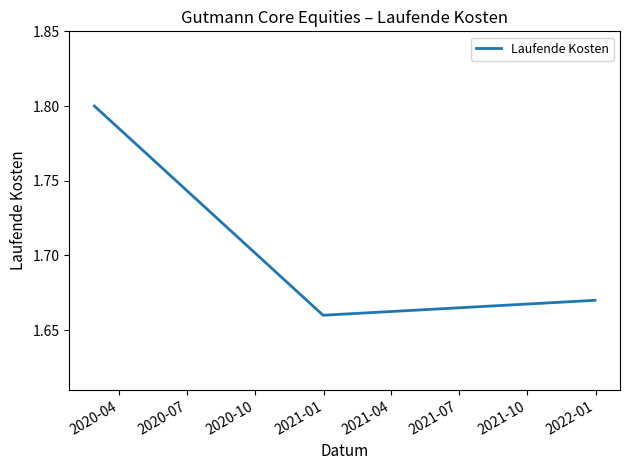

What is the greatest value displayed?

1.8